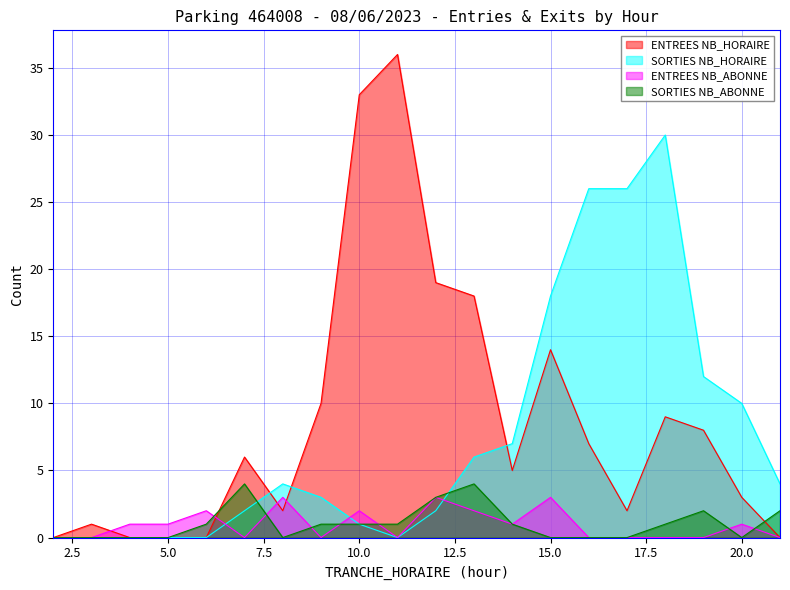

What is the sum of the ENTREES NB_ABONNE values at 19 and 14?

1